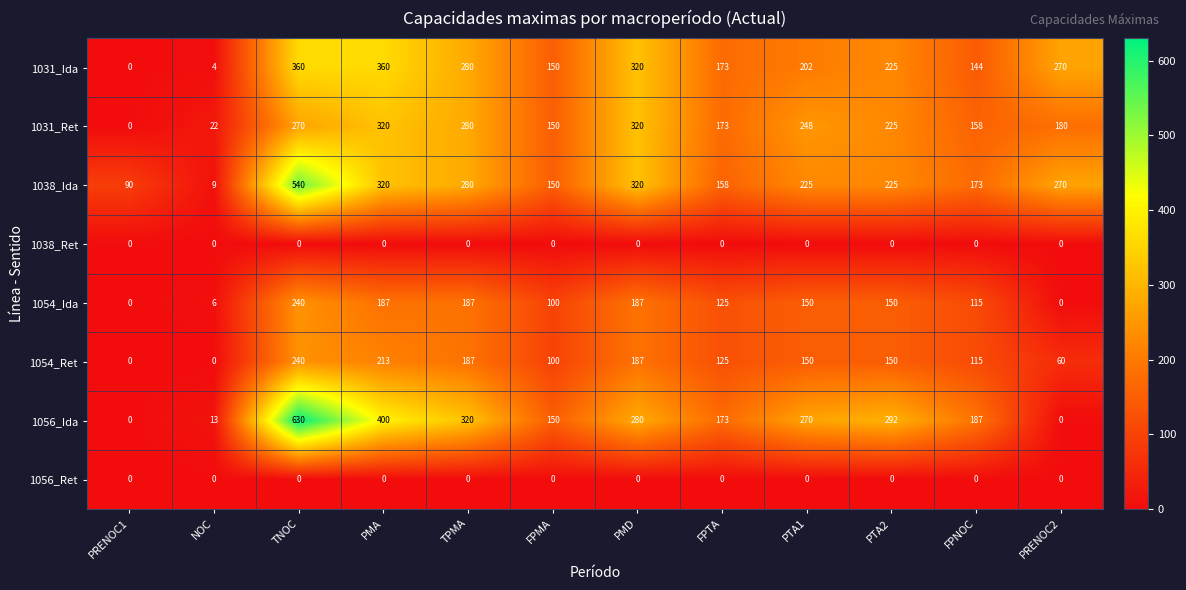

What is the highest value of the 1031_Ret series?

320